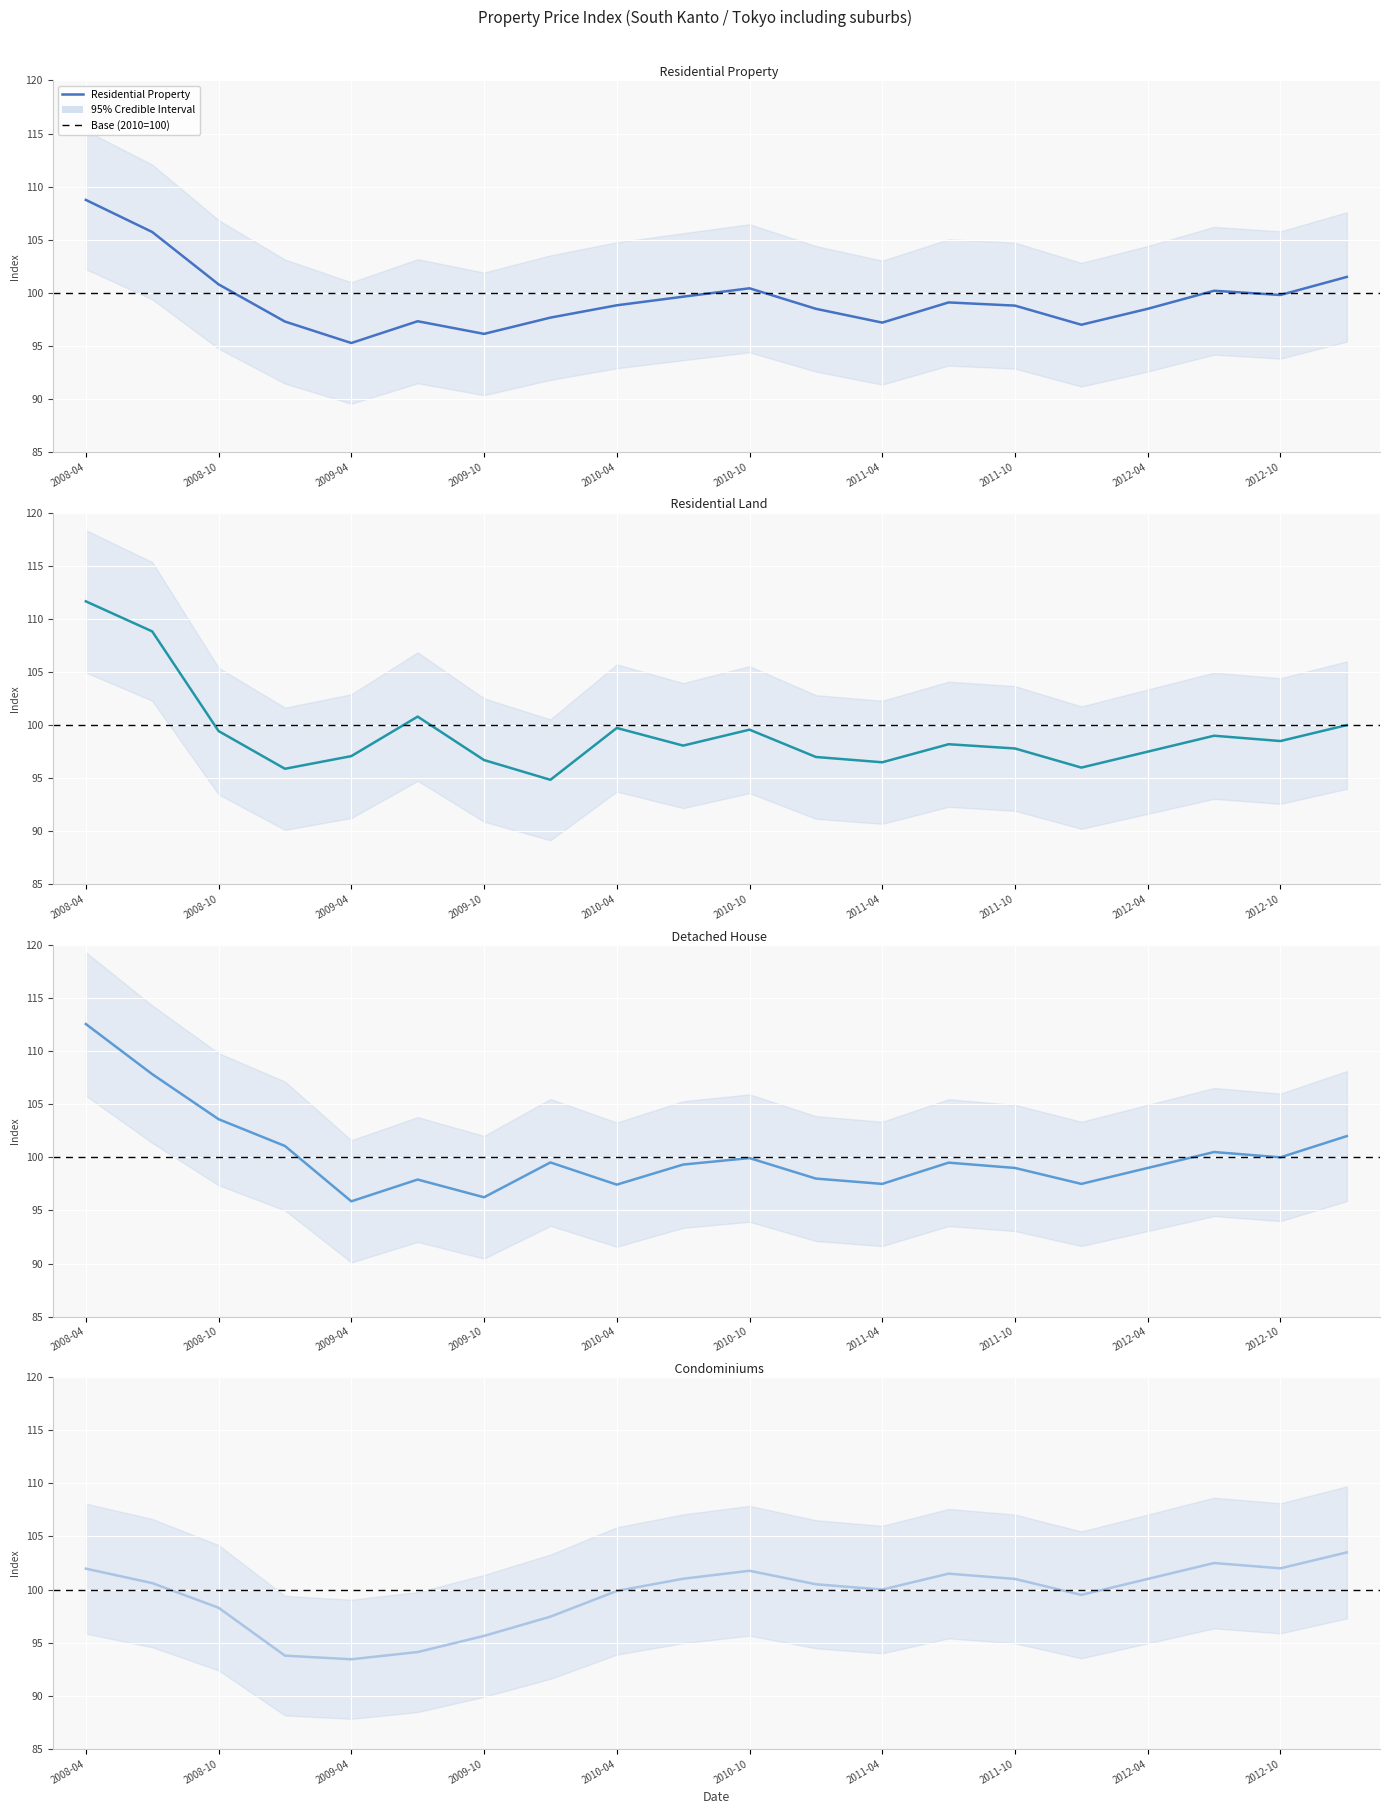

What is the value of the Condominiums point at the 15th from the left?

101.0